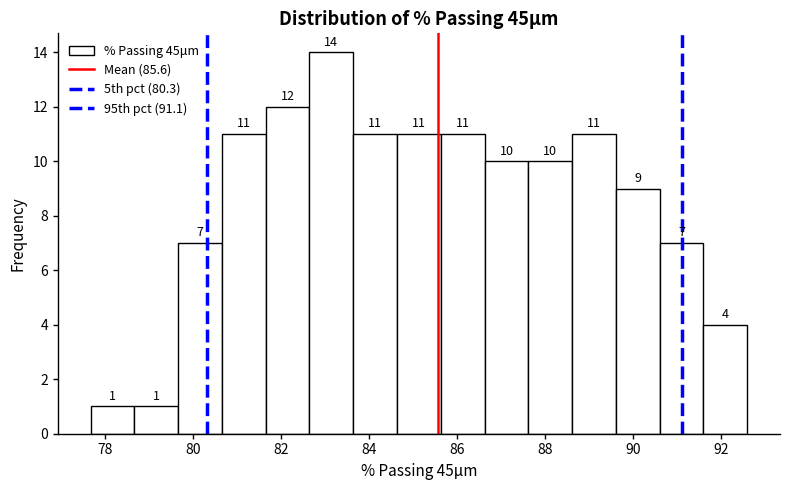

Reading left to right, list every bar in this chart as the range it spans on the x-axis followed by its height. The bar edges are not printed on the chart, so give them approximately, as read against the axis.

77.6 to 78.6: 1
78.6 to 79.6: 1
79.6 to 80.6: 7
80.6 to 81.6: 11
81.6 to 82.6: 12
82.6 to 83.6: 14
83.6 to 84.6: 11
84.6 to 85.6: 11
85.6 to 86.6: 11
86.6 to 87.6: 10
87.6 to 88.6: 10
88.6 to 89.6: 11
89.6 to 90.6: 9
90.6 to 91.6: 7
91.6 to 92.6: 4